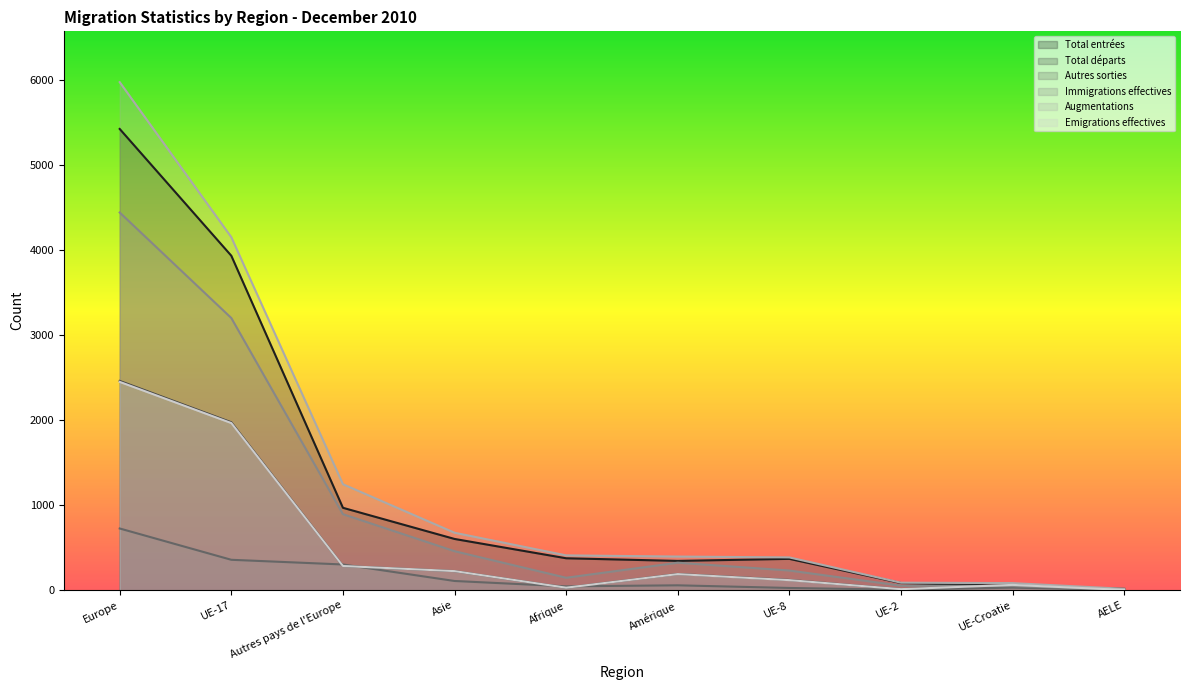

At which label does Immigrations effectives first exceed 324?

Europe